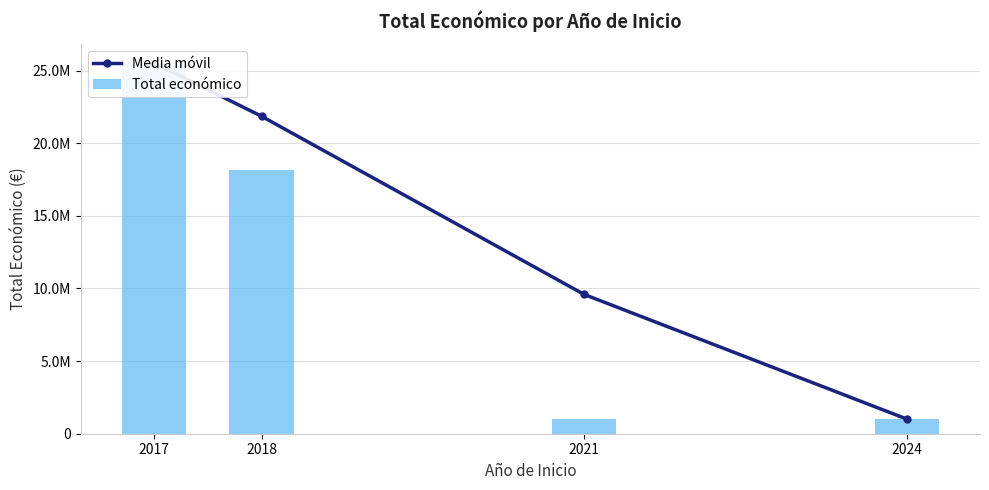

Are the bars grouped side by side (vs. stacked)?

Yes